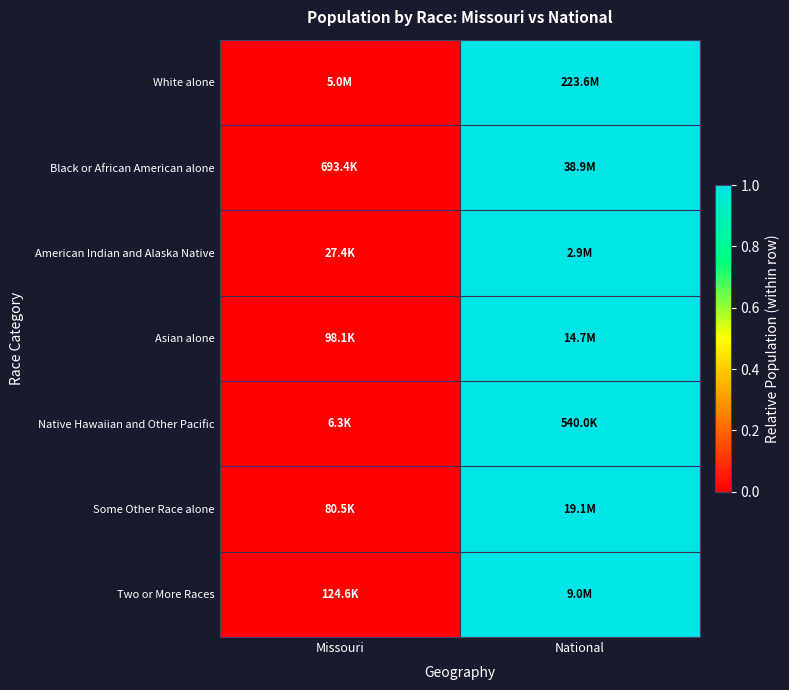

Reading right to left, list all the values displayed in this chart.

White alone: National=1	Missouri=0
Black or African American alone: National=1	Missouri=0
American Indian and Alaska Native: National=1	Missouri=0
Asian alone: National=1	Missouri=0
Native Hawaiian and Other Pacific: National=1	Missouri=0
Some Other Race alone: National=1	Missouri=0
Two or More Races: National=1	Missouri=0